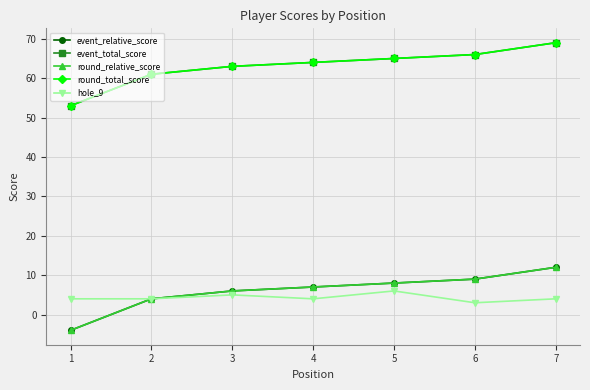

Rank the series at 5 from lowest to highest value.

hole_9, event_relative_score, round_relative_score, event_total_score, round_total_score